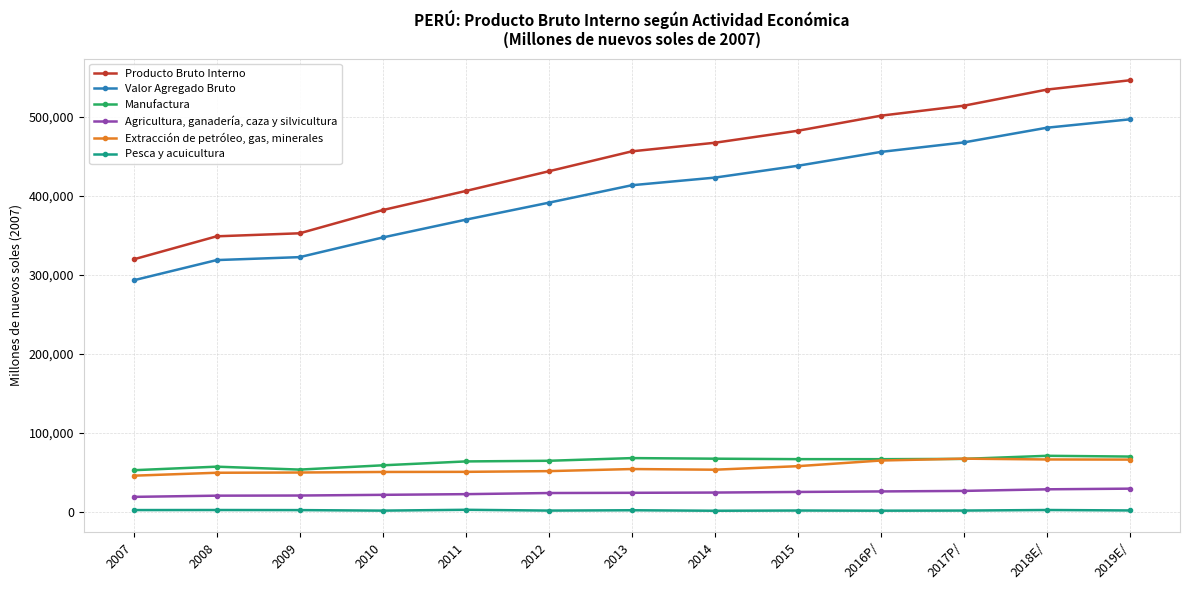

What is the greatest value displayed?

546408